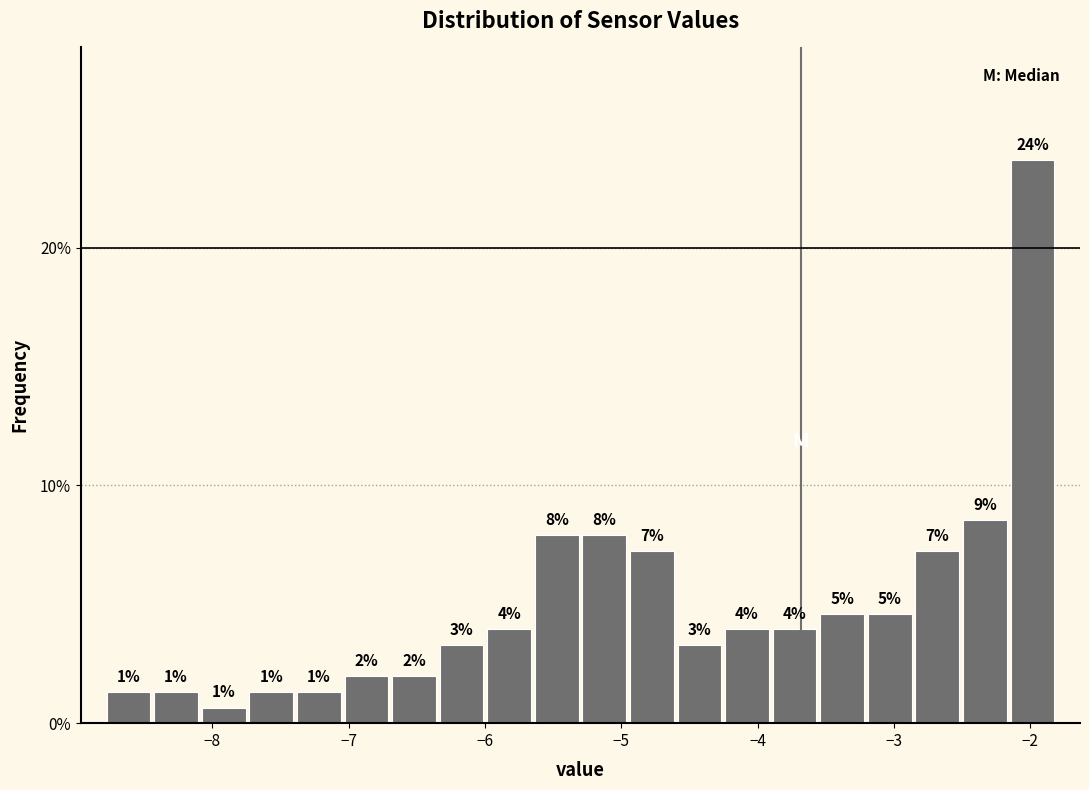

Read against the x-axis, roughly where is the centre of the tallest bar?

-2.0